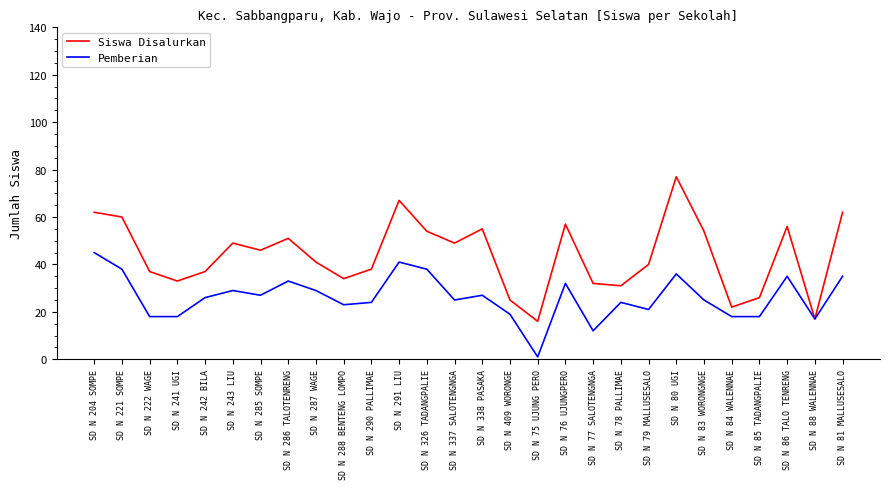

What value does the Siswa Disalurkan series have at SD N 290 PALLIMAE, to the nearest 10?

40